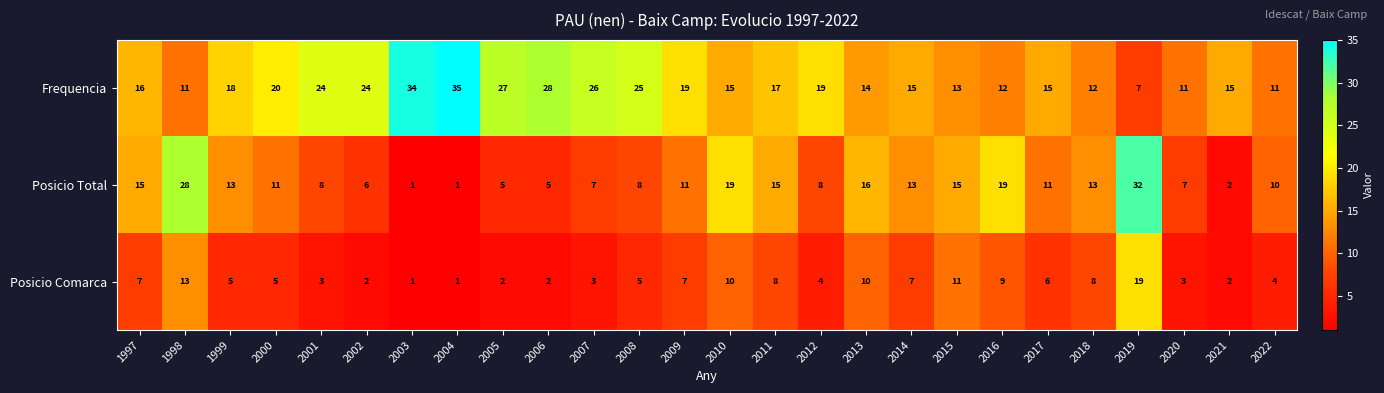

Which series has the largest range (max minus min)?

Posicio Total